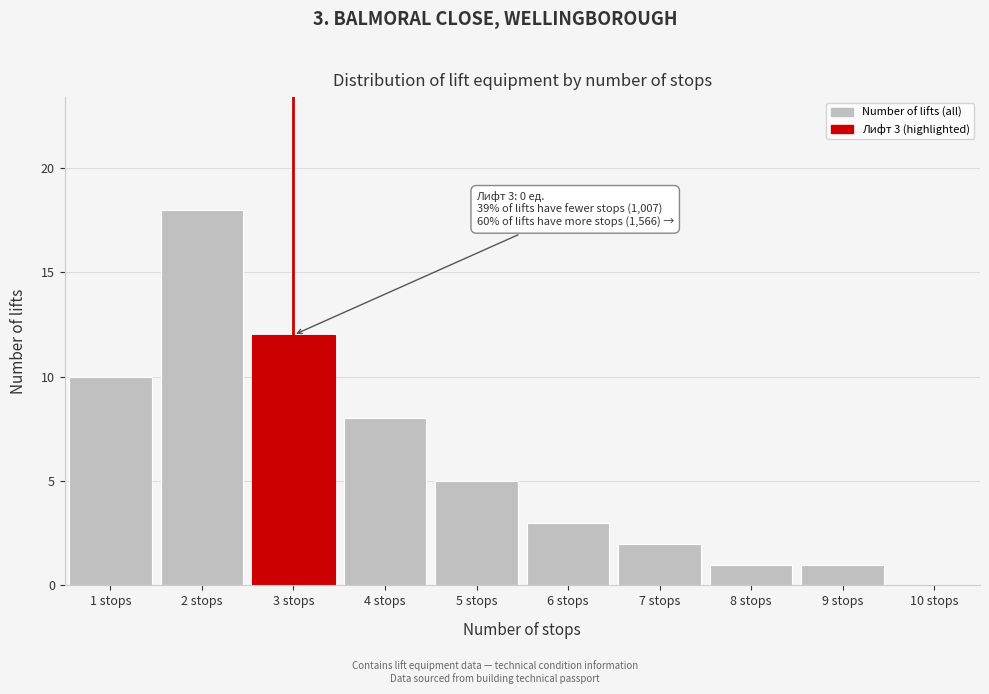

Reading left to right, transcribe all the data shown in this chart.

1 stops=10	2 stops=18	3 stops=12	4 stops=8	5 stops=5	6 stops=3	7 stops=2	8 stops=1	9 stops=1	10 stops=0